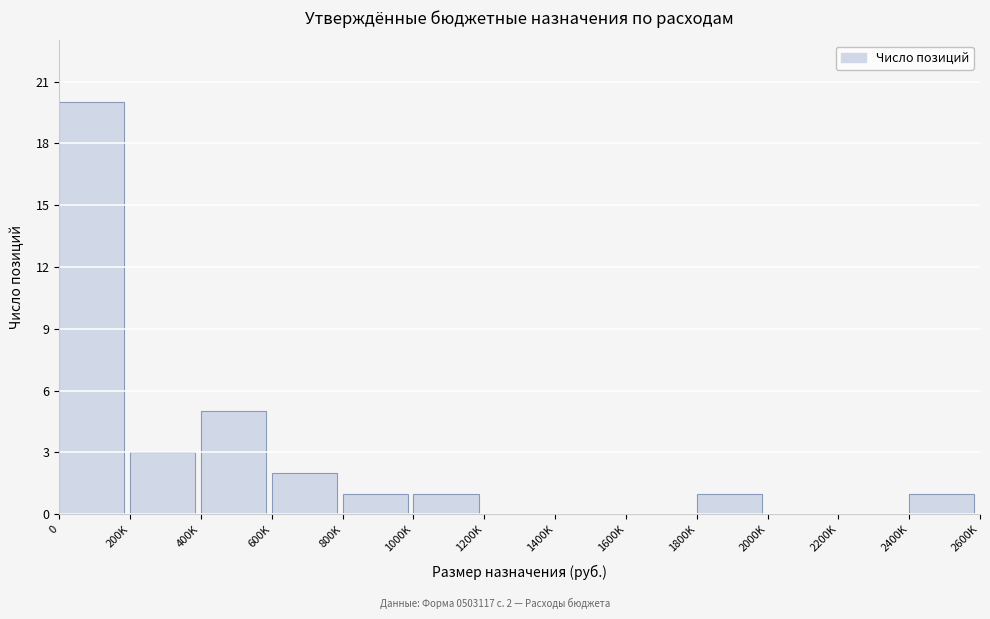

Reading left to right, list all the values displayed in this chart.

0=20	200K=3	400K=5	600K=2	800K=1	1000K=1	1200K=0	1400K=0	1600K=0	1800K=1	2000K=0	2200K=0	2400K=1